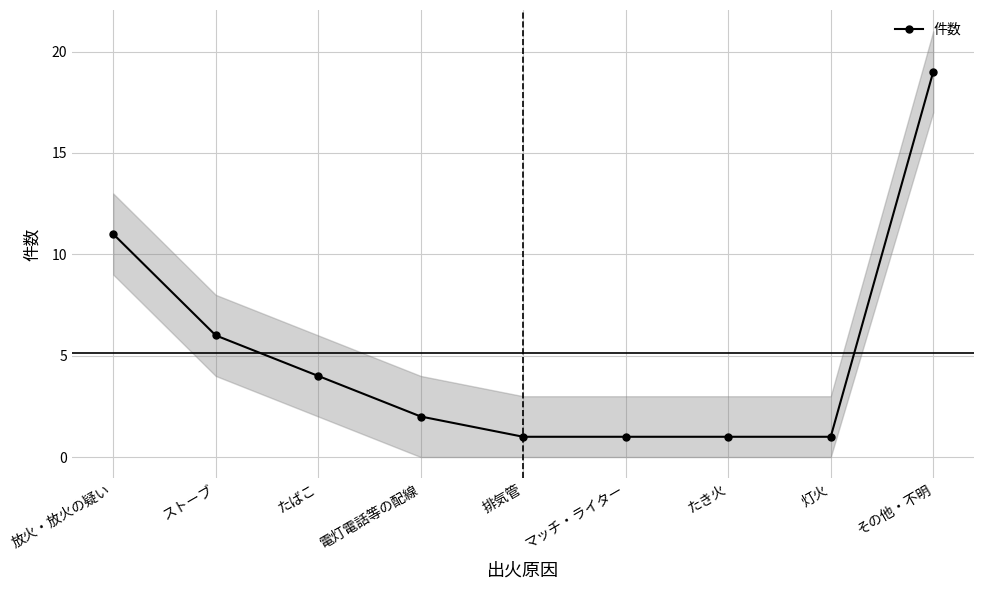

Reading right to left, what are all the values shown in this chart?

その他・不明=19	灯火=1	たき火=1	マッチ・ライター=1	排気管=1	電灯電話等の配線=2	たばこ=4	ストーブ=6	放火・放火の疑い=11